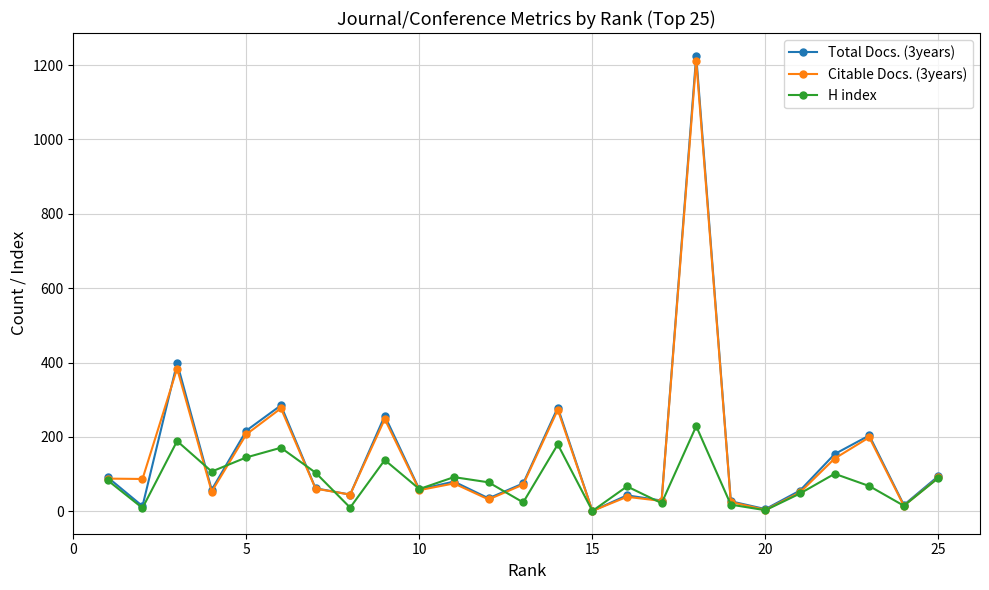

What is the maximum value shown in the chart?

1225